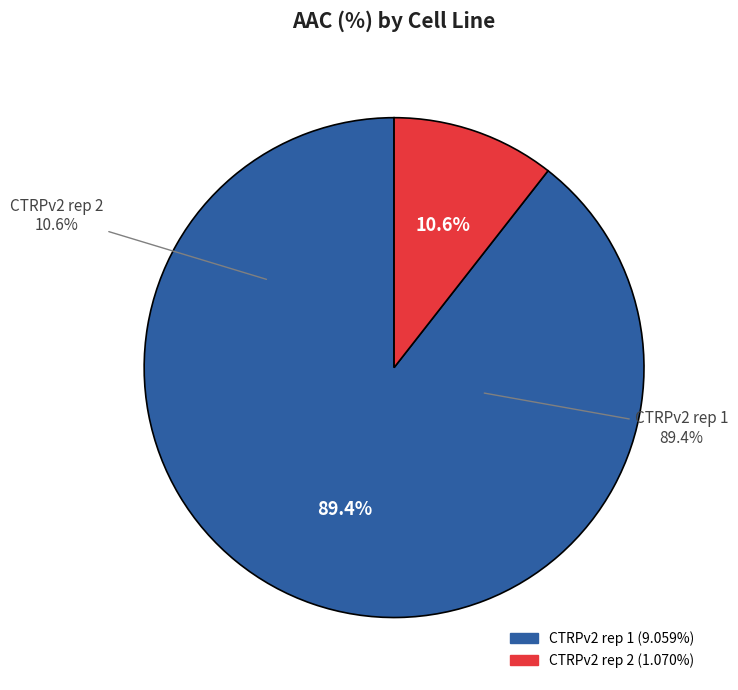

Which slice represents more than half of the pie?

CTRPv2 rep 1